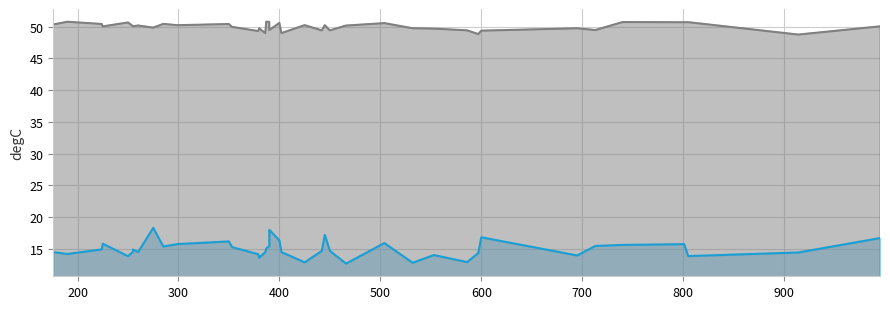

Reading left to right, transcribe all the data shown in this chart.

Zeměpisná délka: 14.5	14.2	14.9	15.8	13.8	14.5	14.9	14.5	14.5	18.3	15.4	15.7	16.2	15.3	14.1	13.6	14.5	15.1	15.4	18.0	16.3	14.5	12.9	14.7	17.2	14.7	12.7	15.9	12.8	14.0	12.9	14.3	16.8	14.0	15.5	15.6	15.7	13.9	14.4	16.7
Zeměpisná šířka: 50.3	50.8	50.4	50.0	50.7	50.1	50.1	50.2	50.2	49.8	50.4	50.2	50.4	50.0	49.3	49.7	49.0	50.8	50.8	49.5	50.6	49.0	50.2	49.4	50.2	49.4	50.2	50.6	49.8	49.7	49.4	48.8	49.4	49.7	49.5	50.7	50.7	50.7	48.8	50.1